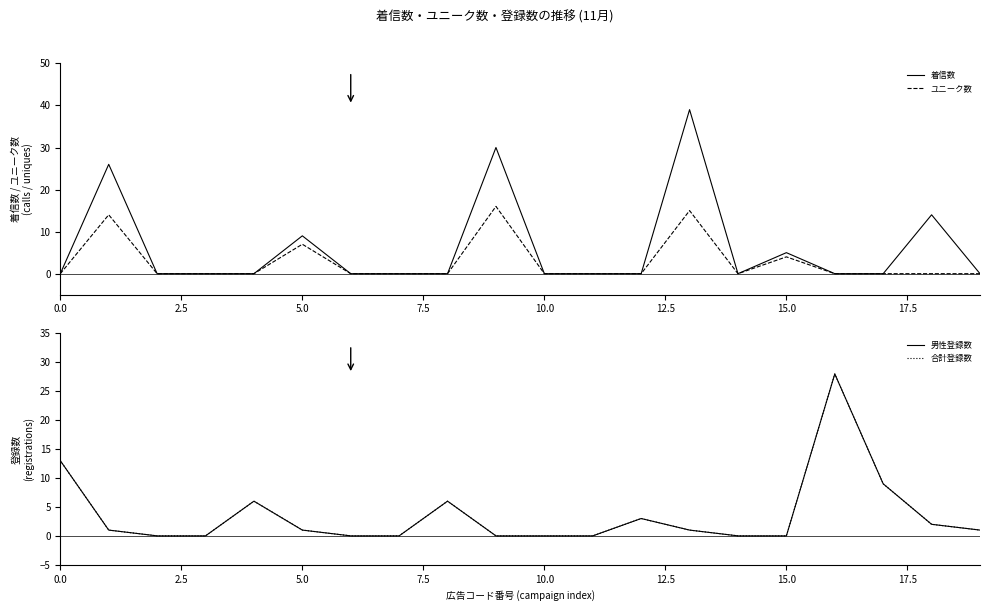

How many lines are shown in the chart?

4